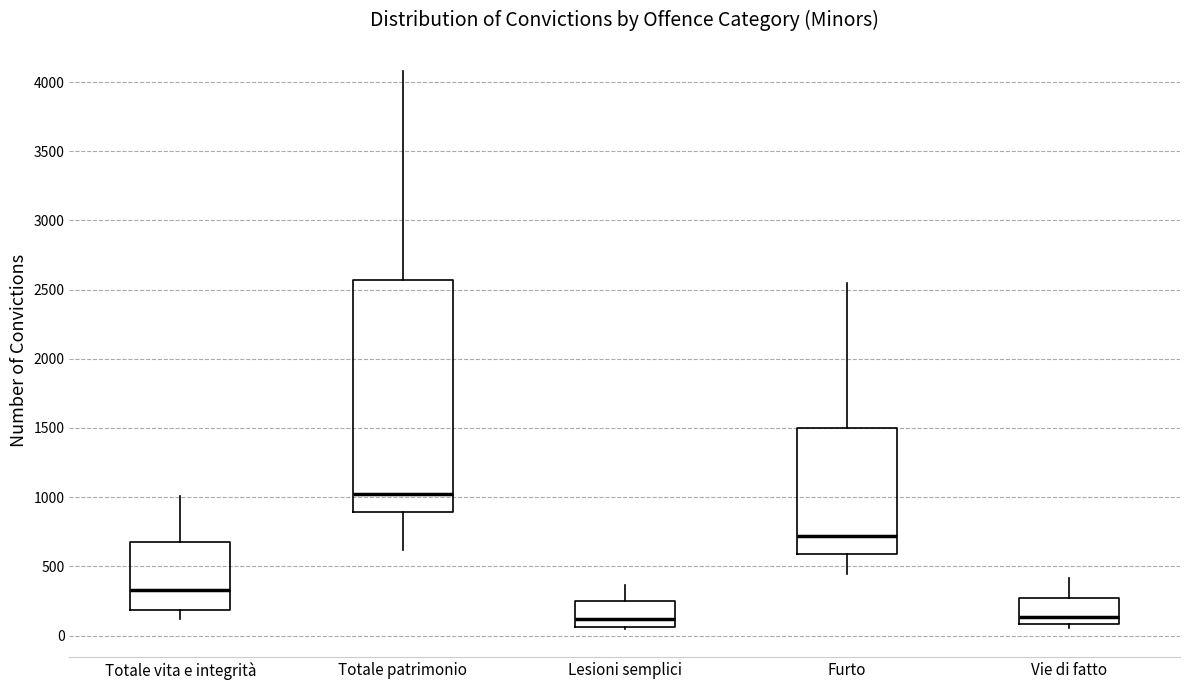

Comparing the boxes themselves (not the whiskers), which one is the tallest?

Totale patrimonio